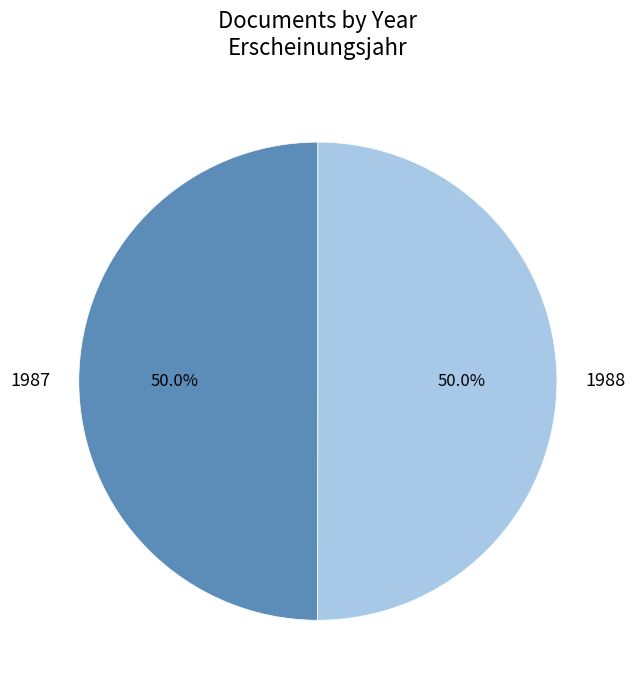

What is the ratio of the value at 1987 to the value at 1988?

1.0